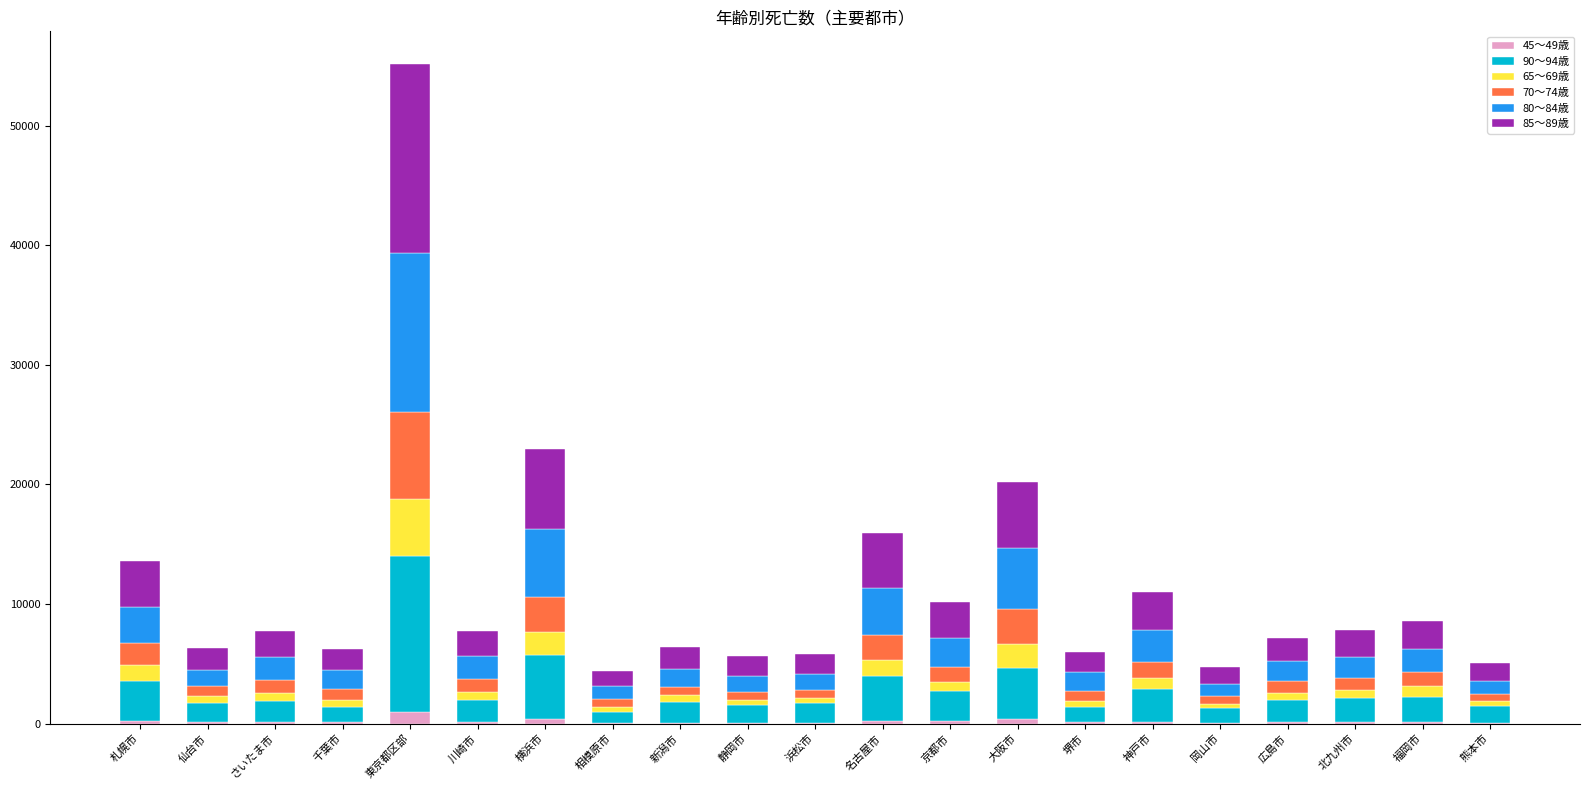

At which category is the sum across all series the highest?

東京都区部